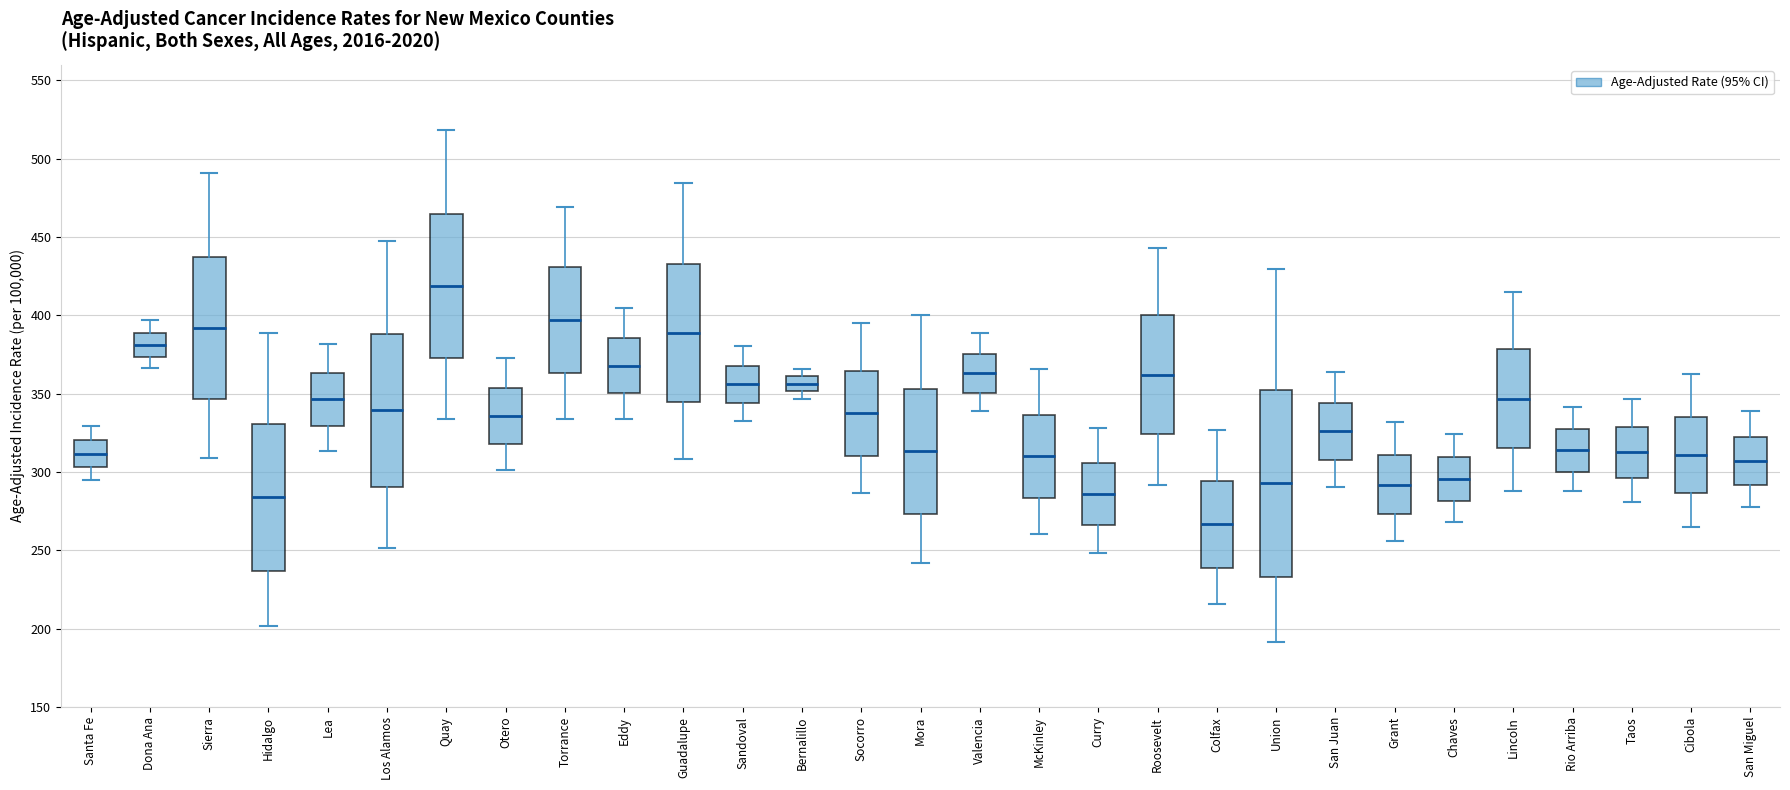

Where does the upper whisker of the box for Guadalupe end on the y-axis? The values are not printed on the chart, so give them approximately, as read against the axis.

485